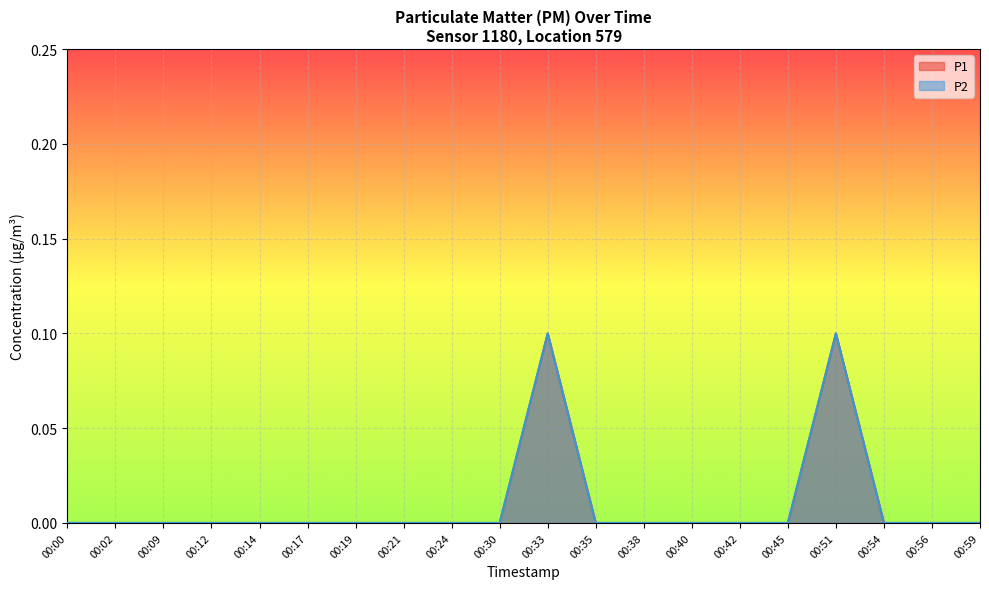

True or false: P2 and P1 intersect in this chart.

False